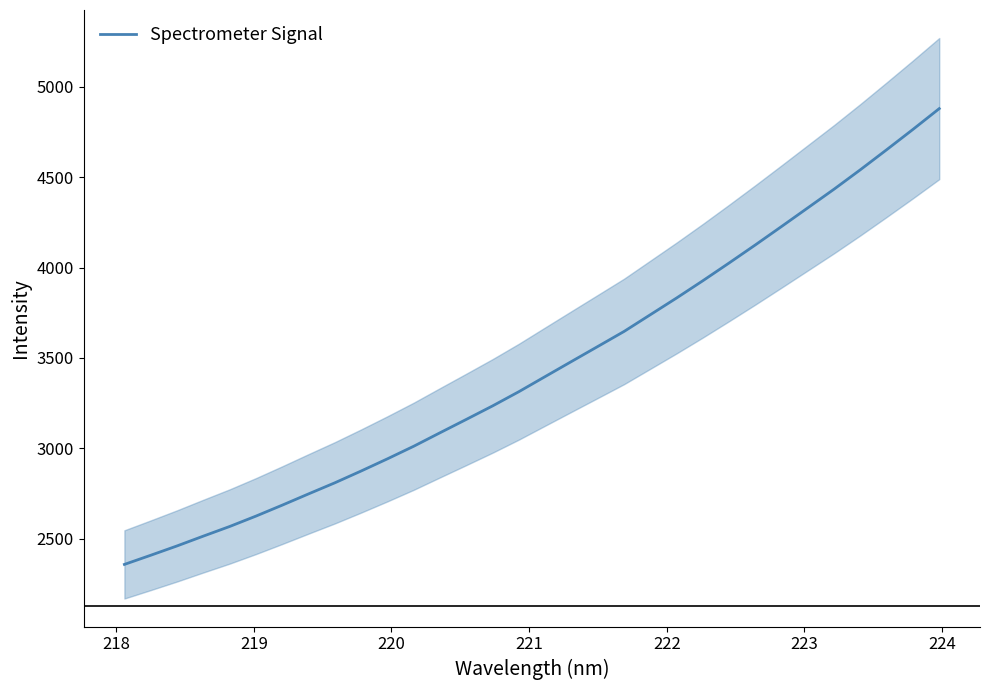

Reading left to right, list all the values displayed in this chart.

2358.4	2409.1	2460.7	2514.9	2568.2	2625.7	2686.3	2748.6	2809.9	2875.1	2942.5	3012.1	3086.6	3160.6	3235.3	3313.9	3397.5	3480.7	3563.7	3646.9	3739.4	3831.9	3927.5	4025.7	4125.7	4227.8	4331.0	4434.3	4541.6	4652.1	4764.4	4879.1